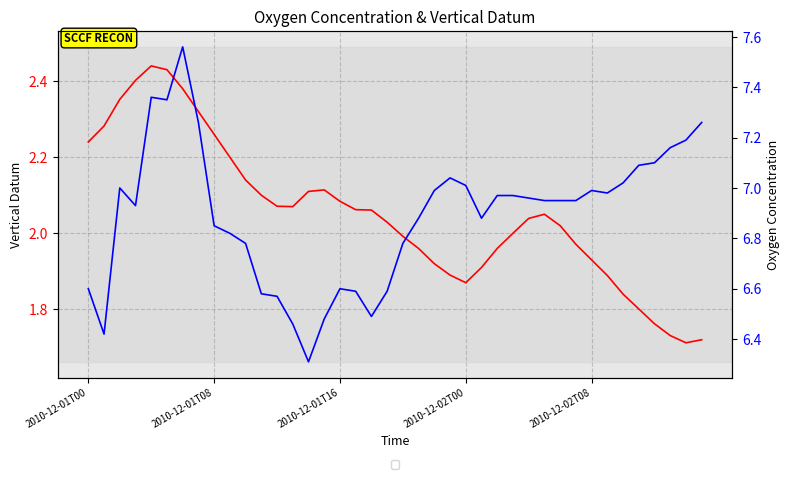

The value of mass_concentration_of_oxygen_in_sea_water at 36 is 1.5. True or false?

False